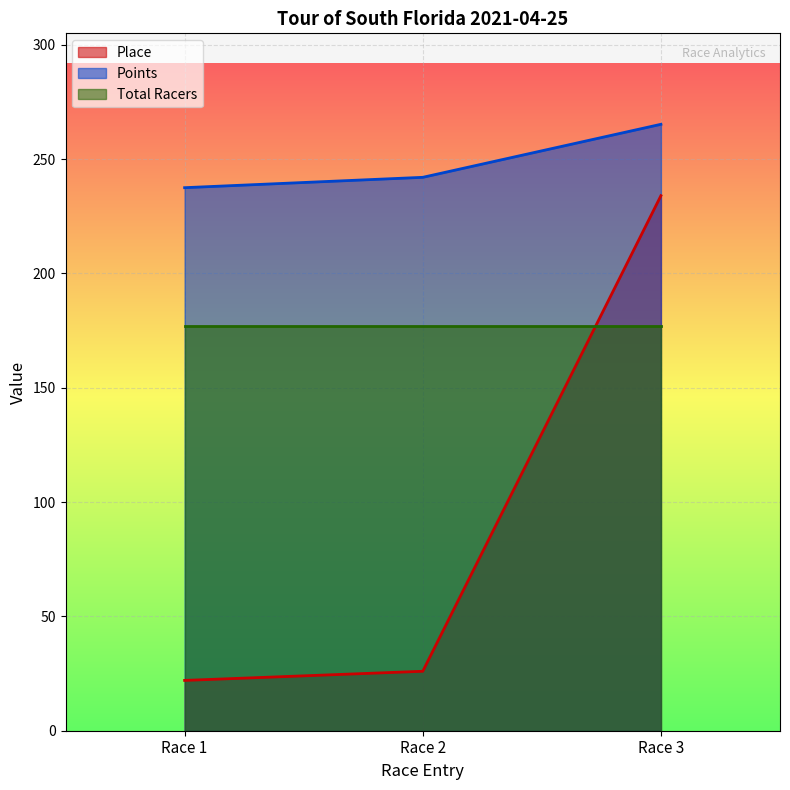

What is the difference between the maximum and minimum values in the Points series?

27.7